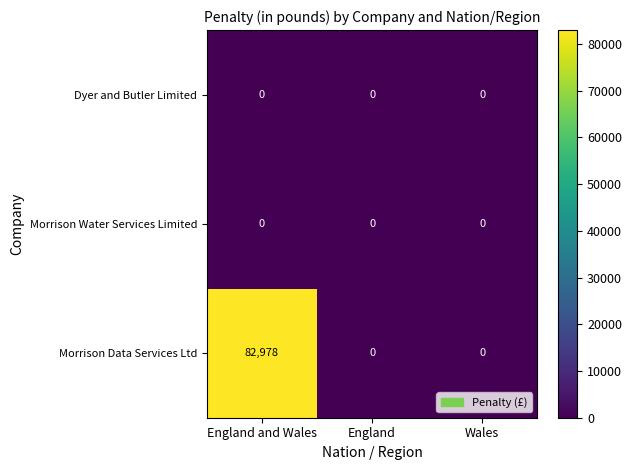

Which series has the largest total across all categories?

Morrison Data Services Ltd